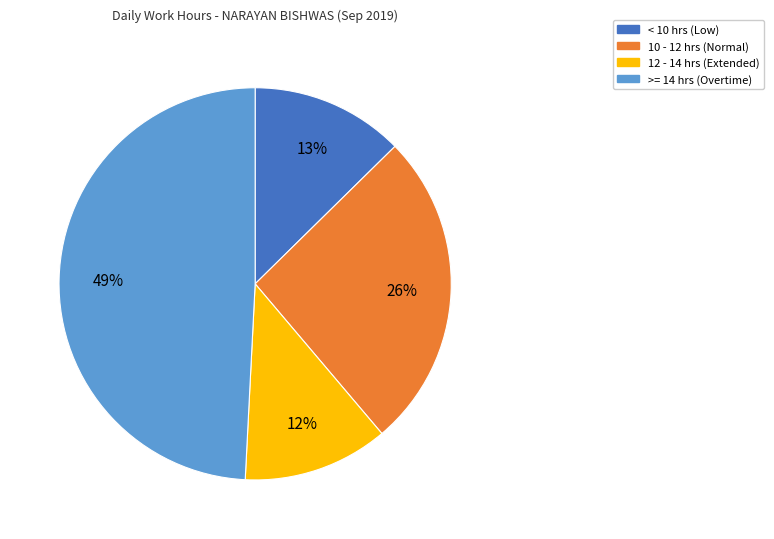

Which has a higher value, < 10 hrs (Low) or 12 - 14 hrs (Extended)?

< 10 hrs (Low)